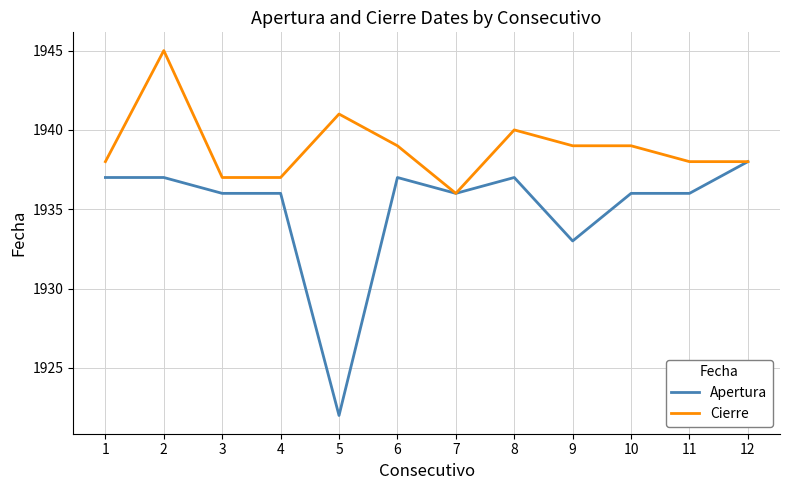

Which series has the widest spread of values?

Apertura